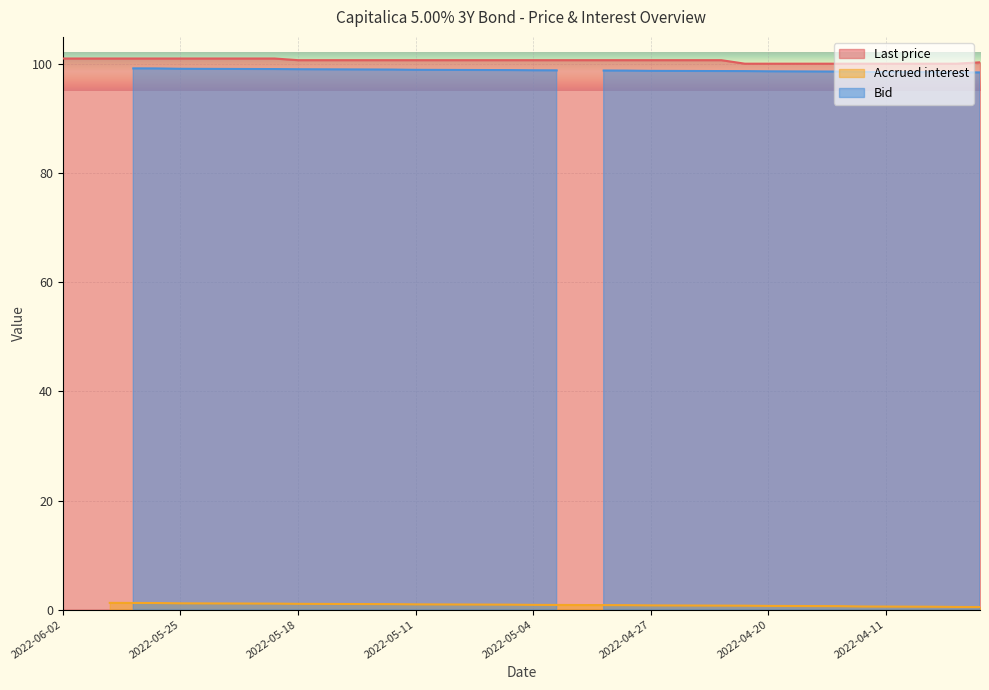

True or false: Last price and Bid cross at least once.

False